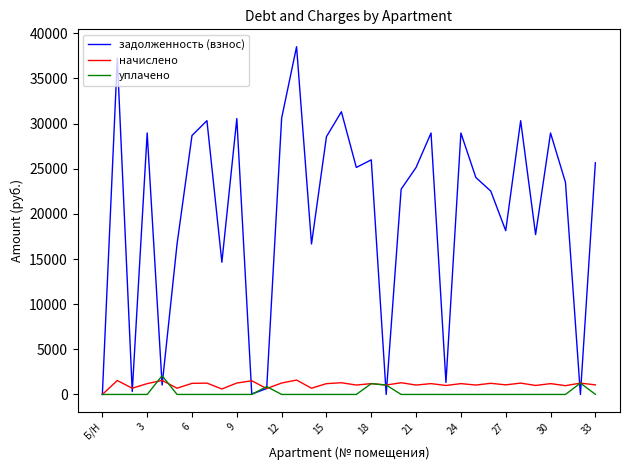

True or false: начислено has more than 2 interior local peaks.

True